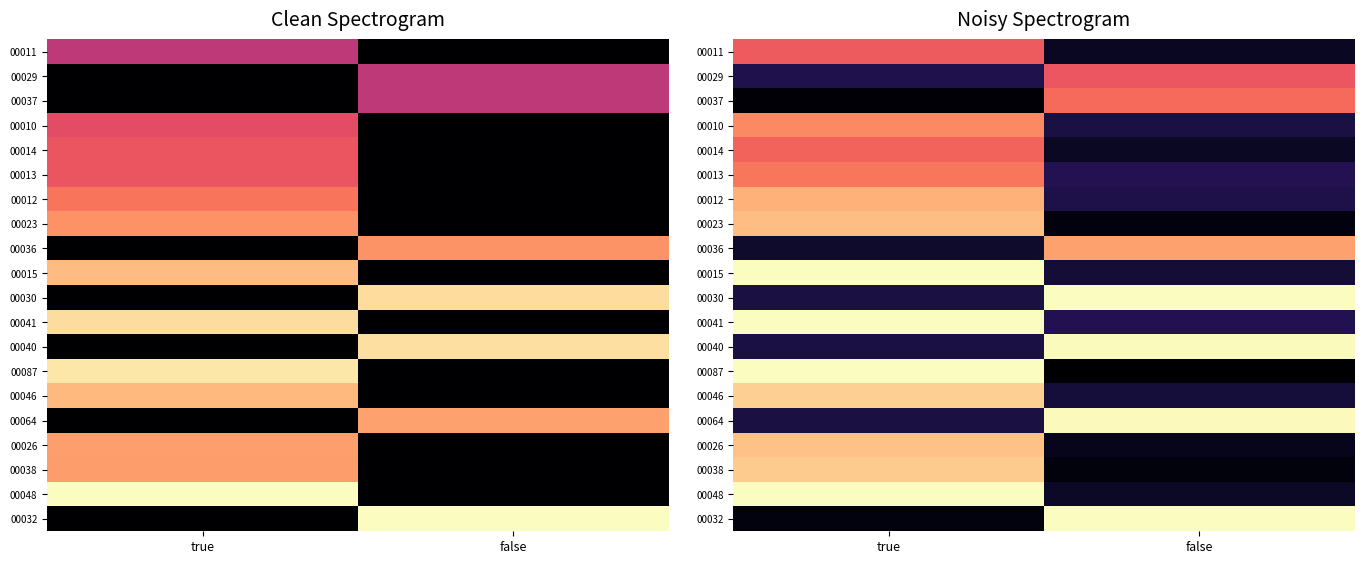

List the labels in order of 00048 value, smallest first.

false, true